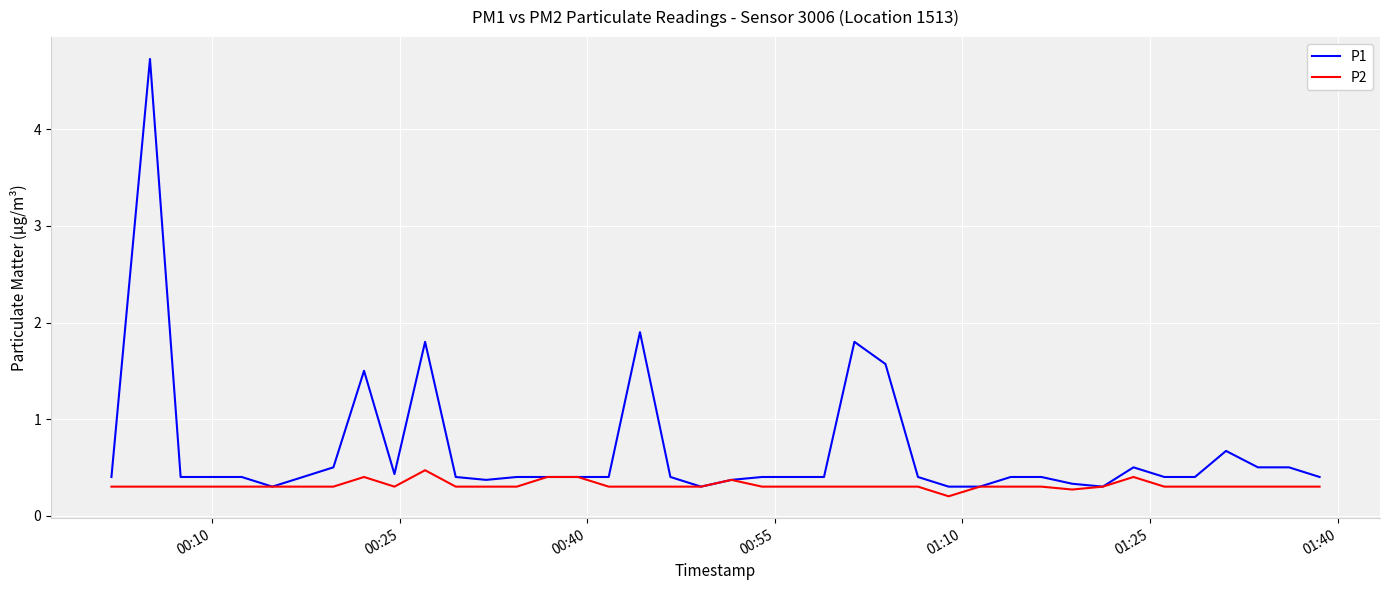

Which series has the largest total across all categories?

P1